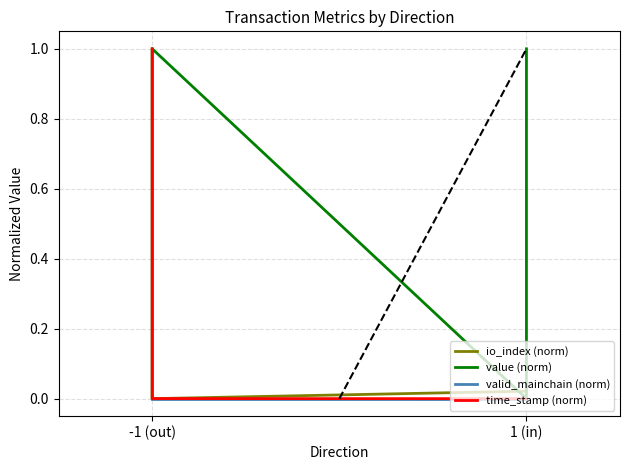

True or false: value (norm) has more than 0 interior local peaks.

True